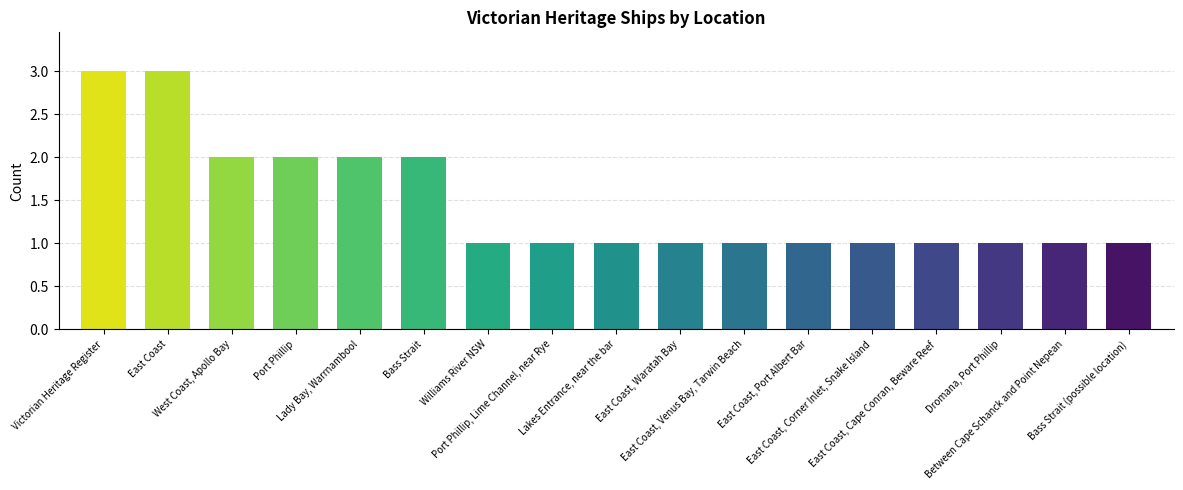

What is the value of the 9th bar from the left?

1